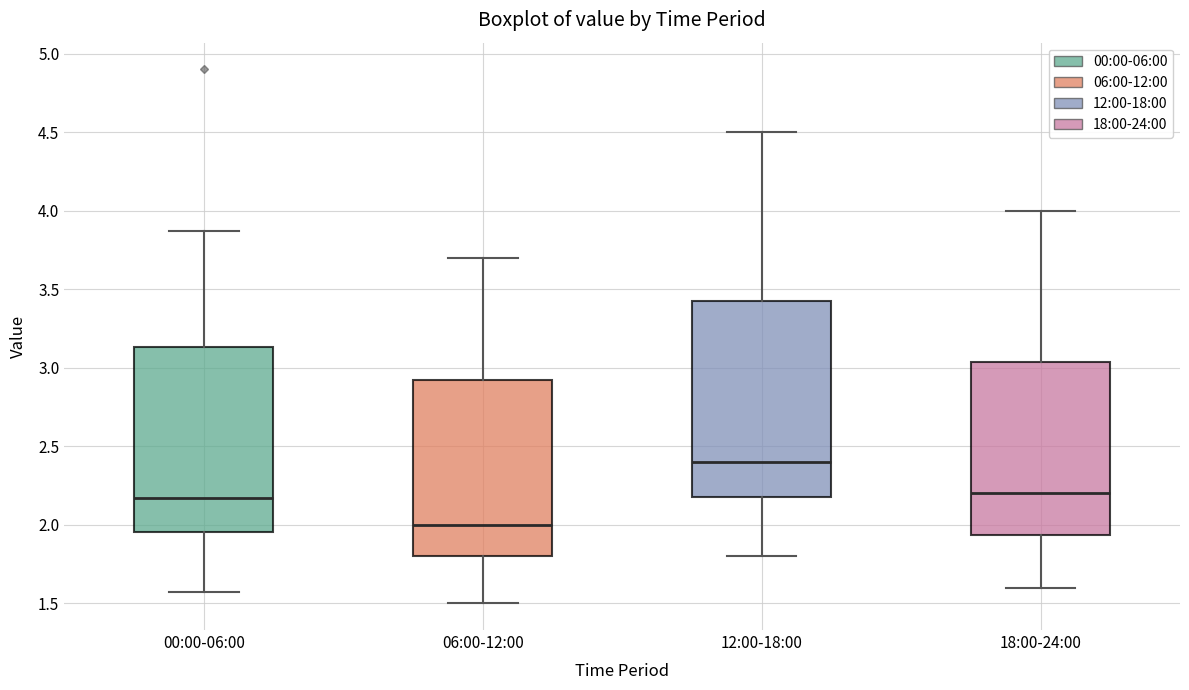

Where does the lower whisker of the box for 12:00-18:00 end on the y-axis? The values are not printed on the chart, so give them approximately, as read against the axis.

1.80